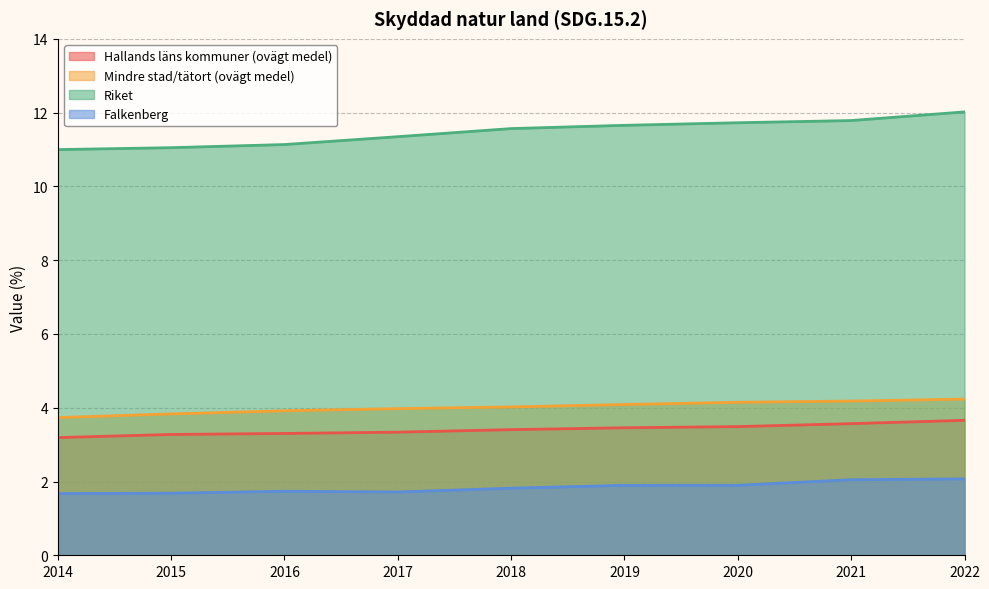

Between 2014 and 2019, which is larger?

2019